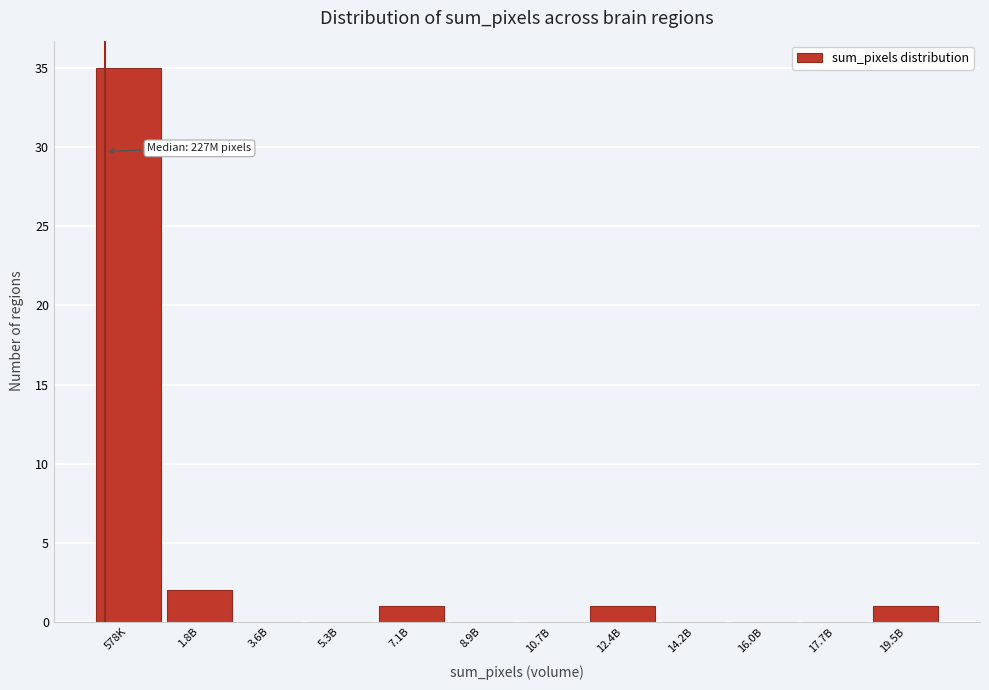

Reading right to left, extract all data points from this chart.

19.5B=1	17.7B=0	16.0B=0	14.2B=0	12.4B=1	10.7B=0	8.9B=0	7.1B=1	5.3B=0	3.6B=0	1.8B=2	578K=35